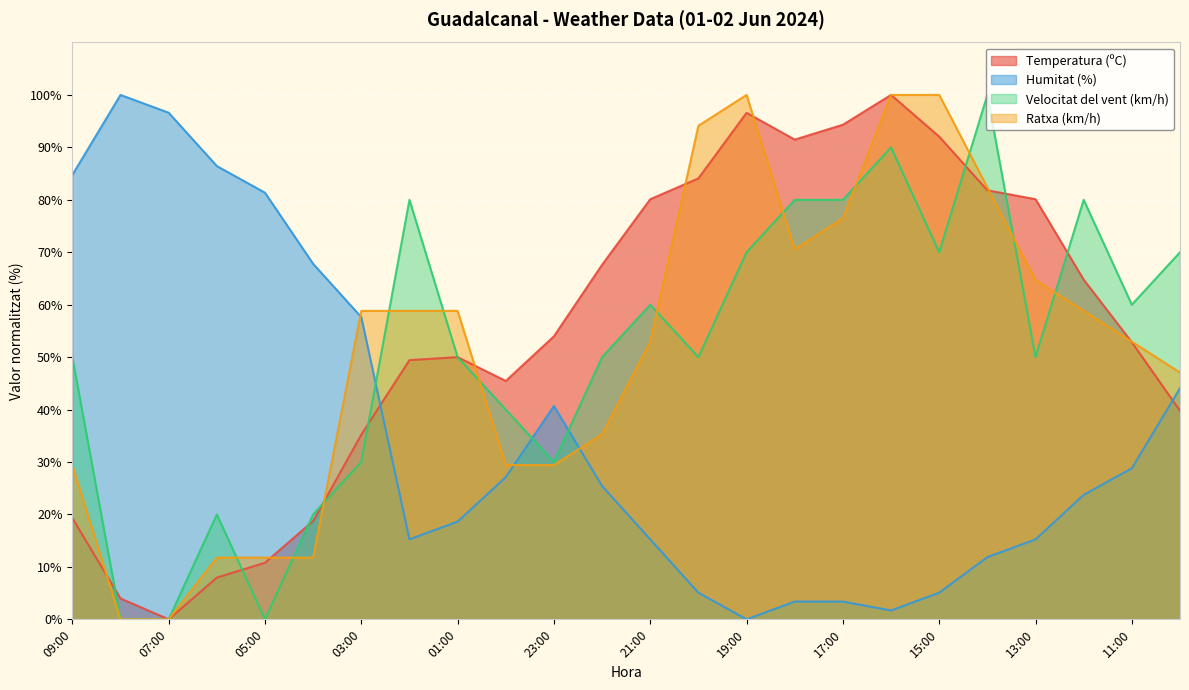

At which label does Humitat (%) reach its minimum?

19:00